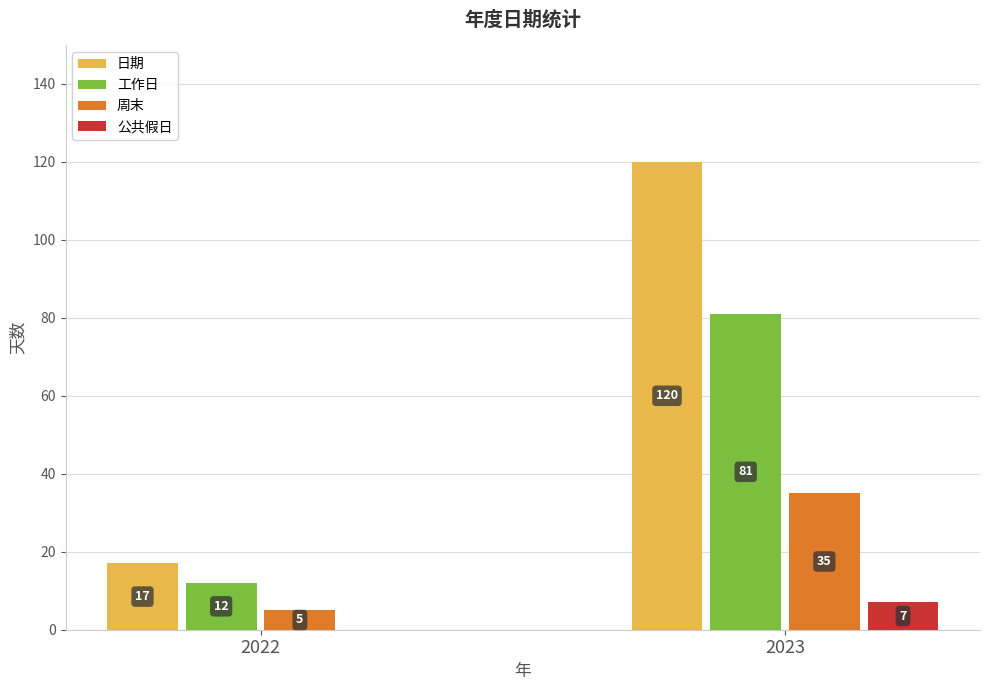

What is the total value across all series at 2022?

34